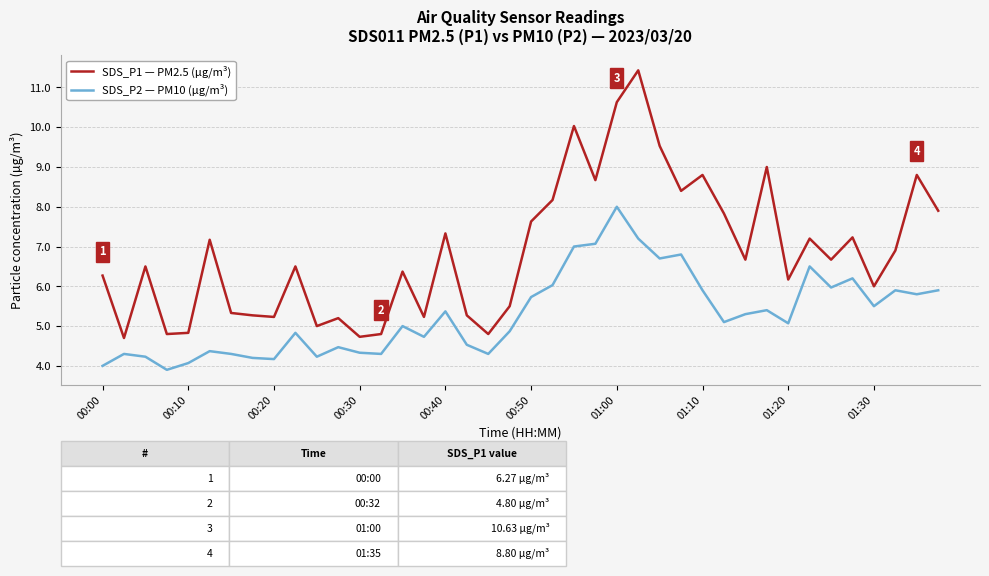

Which series has the largest range (max minus min)?

SDS_P1 — PM2.5 (µg/m³)